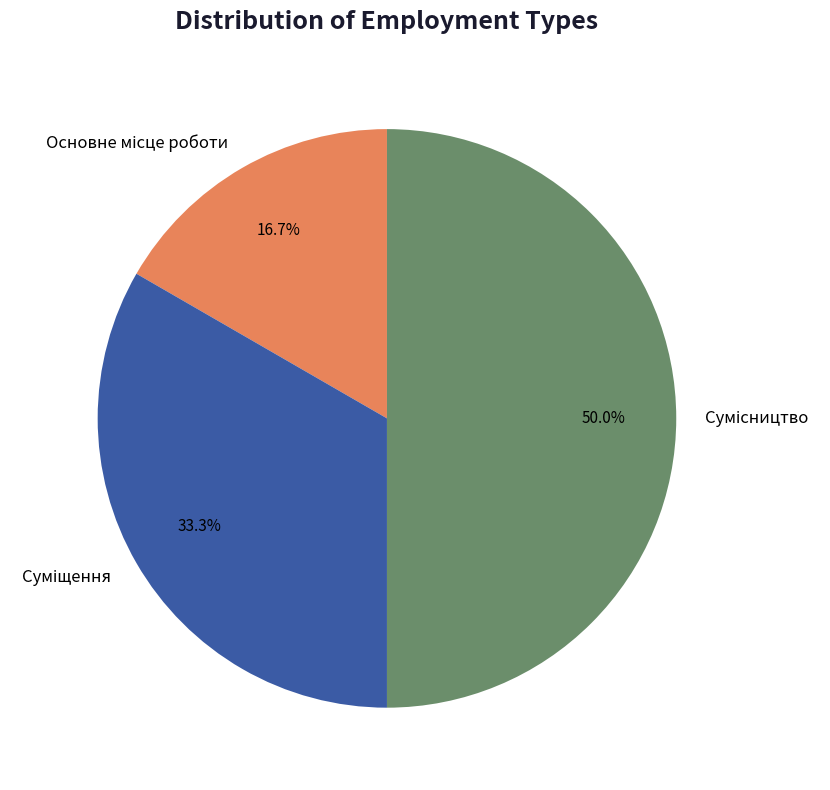

What is the largest slice in the pie chart?

Сумісництво